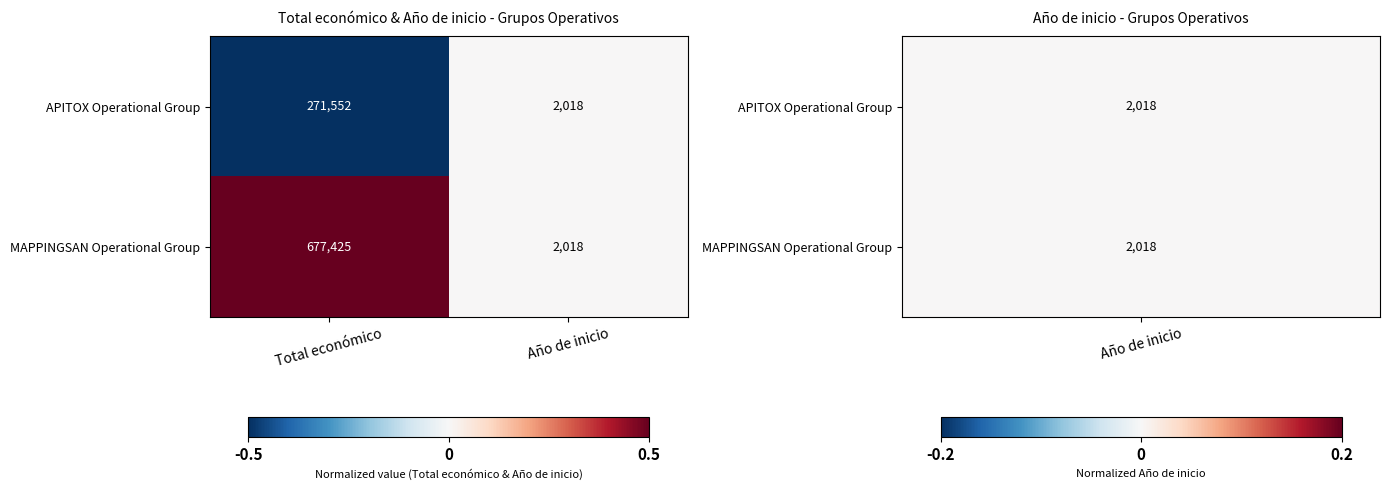

Rank the series by their maximum value, from lowest to highest.

APITOX Operational Group, MAPPINGSAN Operational Group